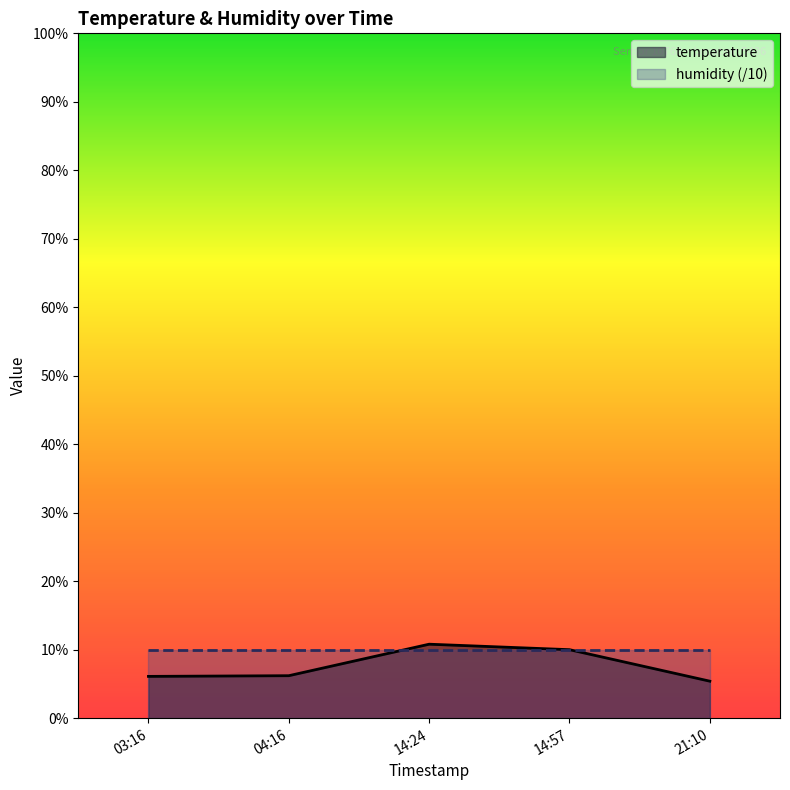

What is the difference between the highest and lowest values at 04:16?

3.8